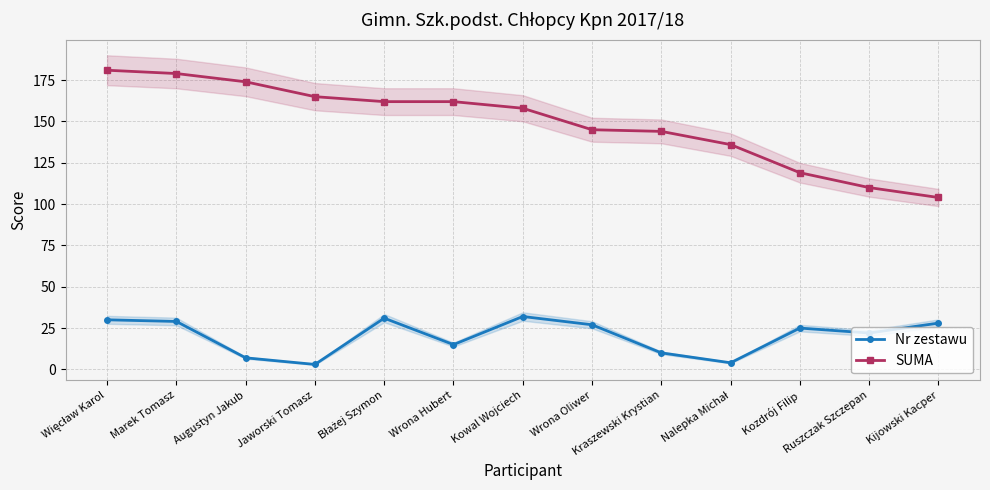

Reading left to right, list all the values displayed in this chart.

Nr zestawu: 30	29	7	3	31	15	32	27	10	4	25	22	28
SUMA: 181	179	174	165	162	162	158	145	144	136	119	110	104